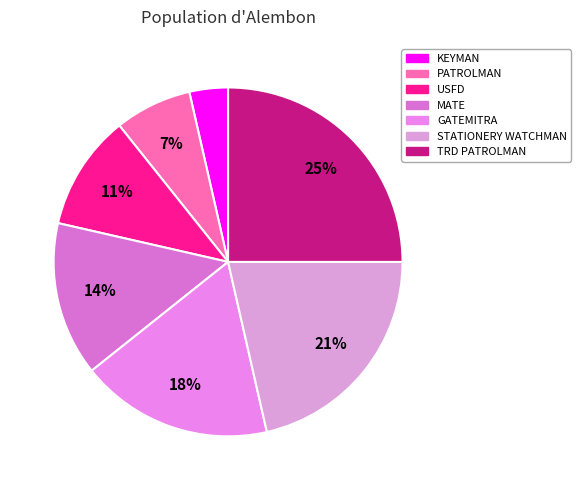

How many slices are in this pie chart?

7